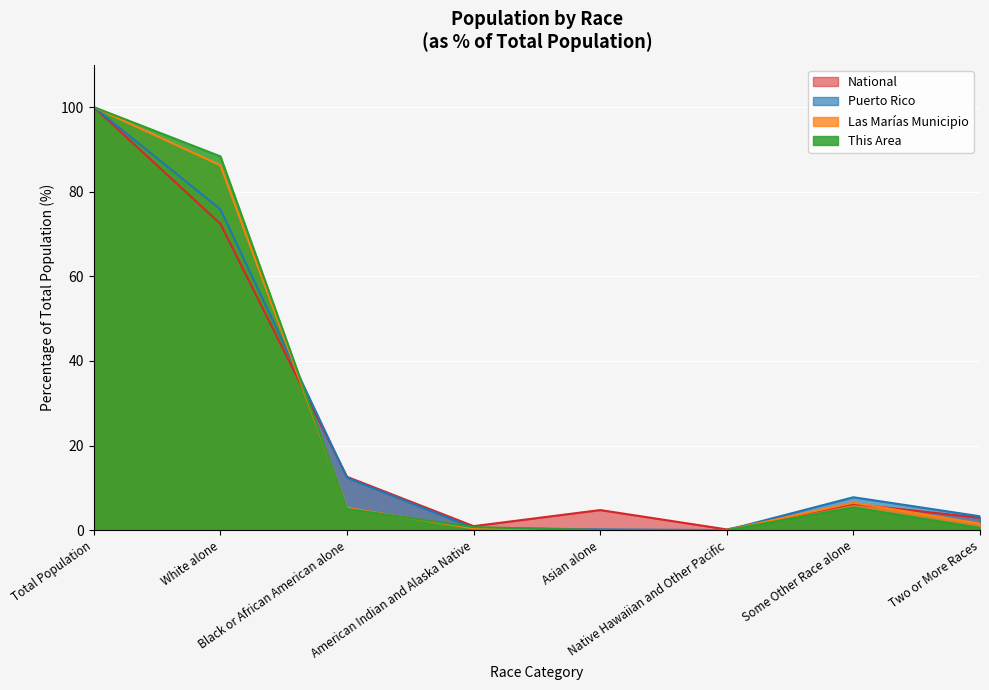

Which category has the highest value across all series?

Total Population